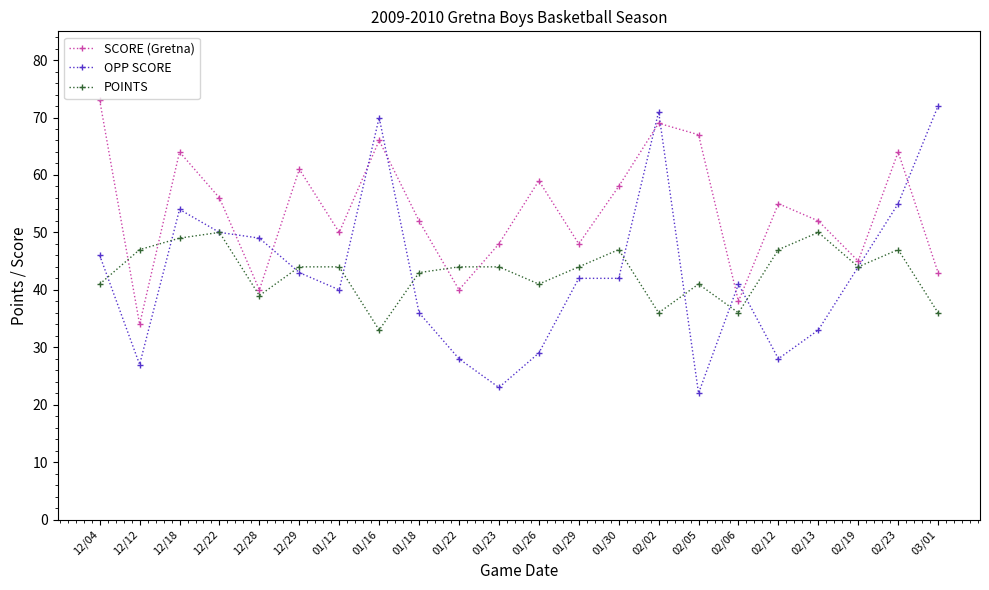

What is the difference between the highest and lowest values at 02/12?

27